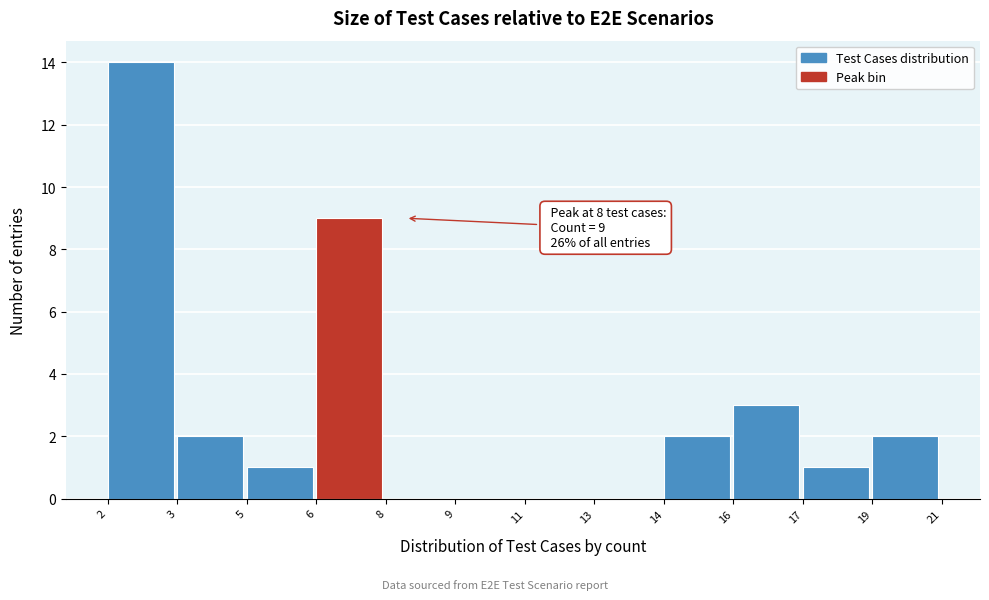

Reading left to right, transcribe all the data shown in this chart.

2=14	3=2	5=1	6=9	8=0	9=0	11=0	13=0	14=2	16=3	17=1	19=2